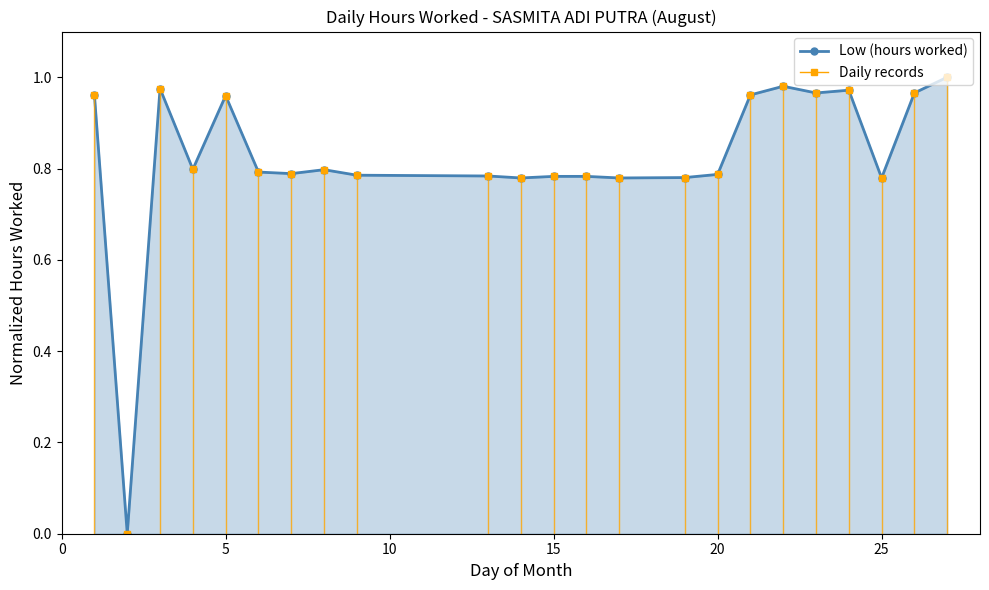

How many lines are shown in the chart?

1